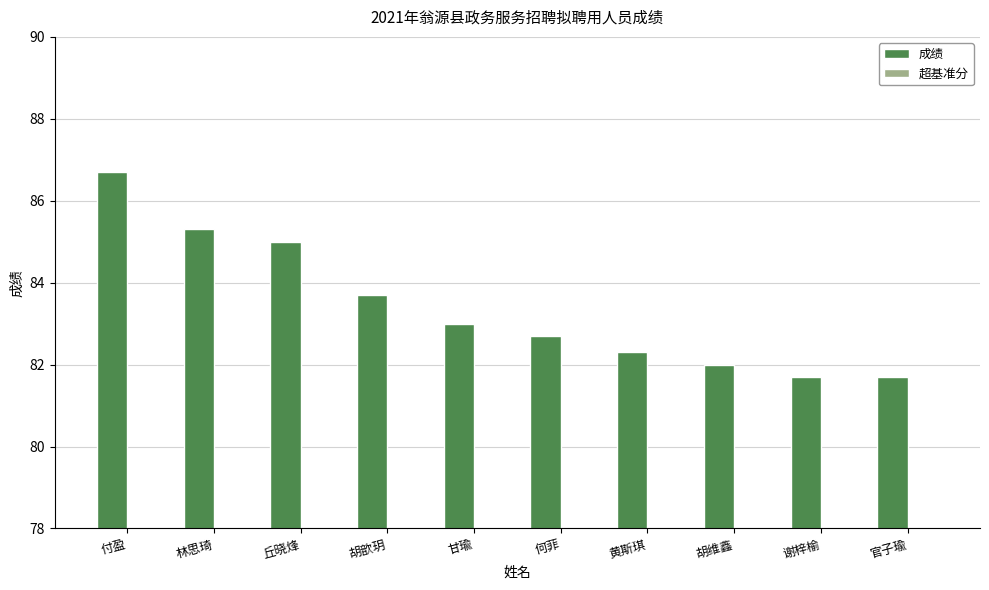

What is the difference between the second highest and second lowest values in the 成绩 series?

3.6